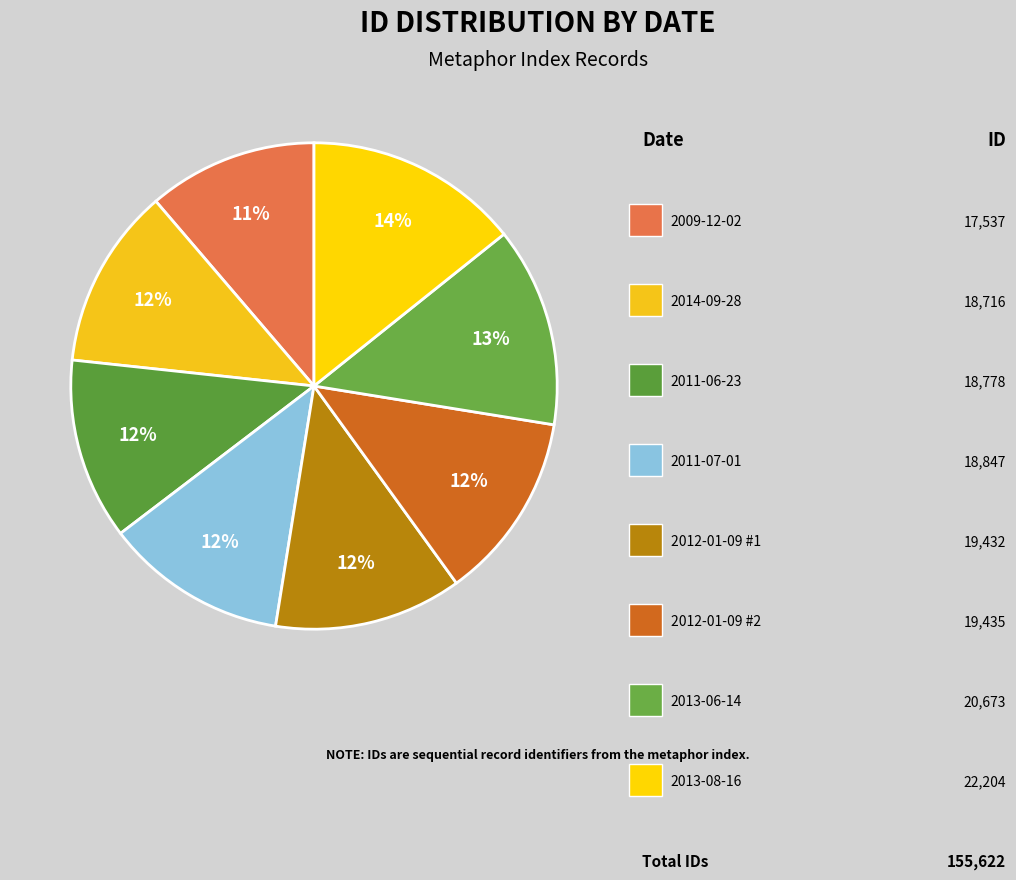

Count the number of slices in the pie.

8